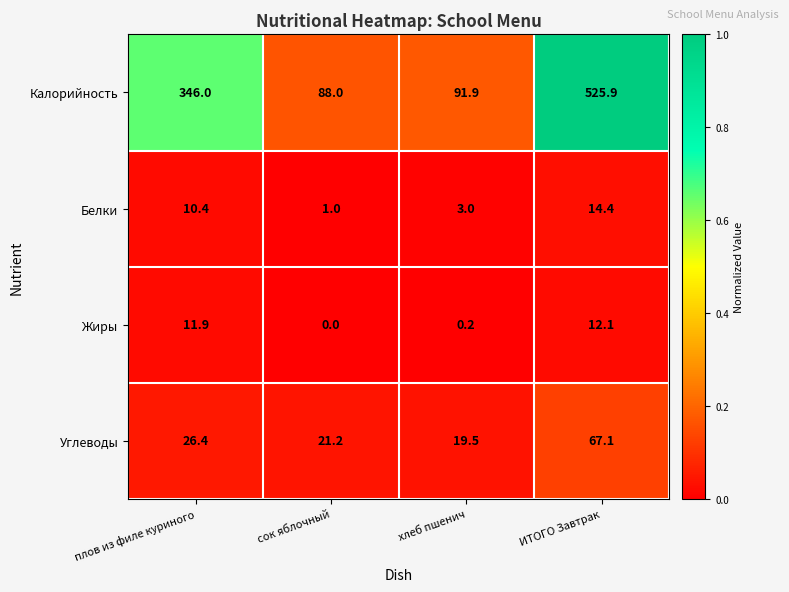

Rank the series at плов из филе куриного from lowest to highest value.

Белки, Жиры, Углеводы, Калорийность